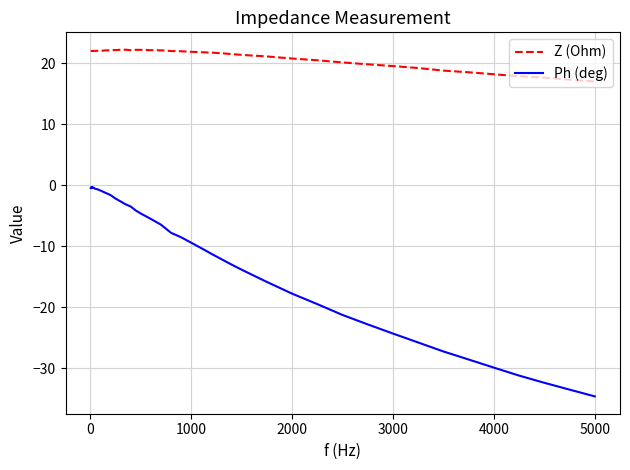

Which series has the widest spread of values?

Ph (deg)